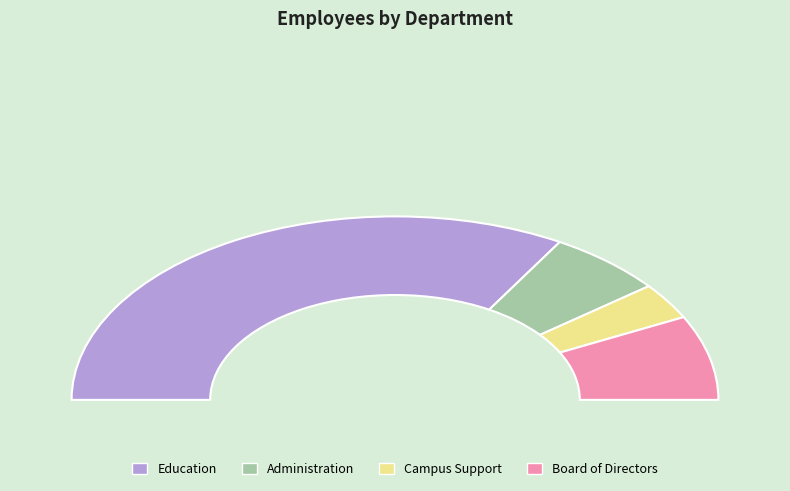

Which slice is the smallest?

Campus Support